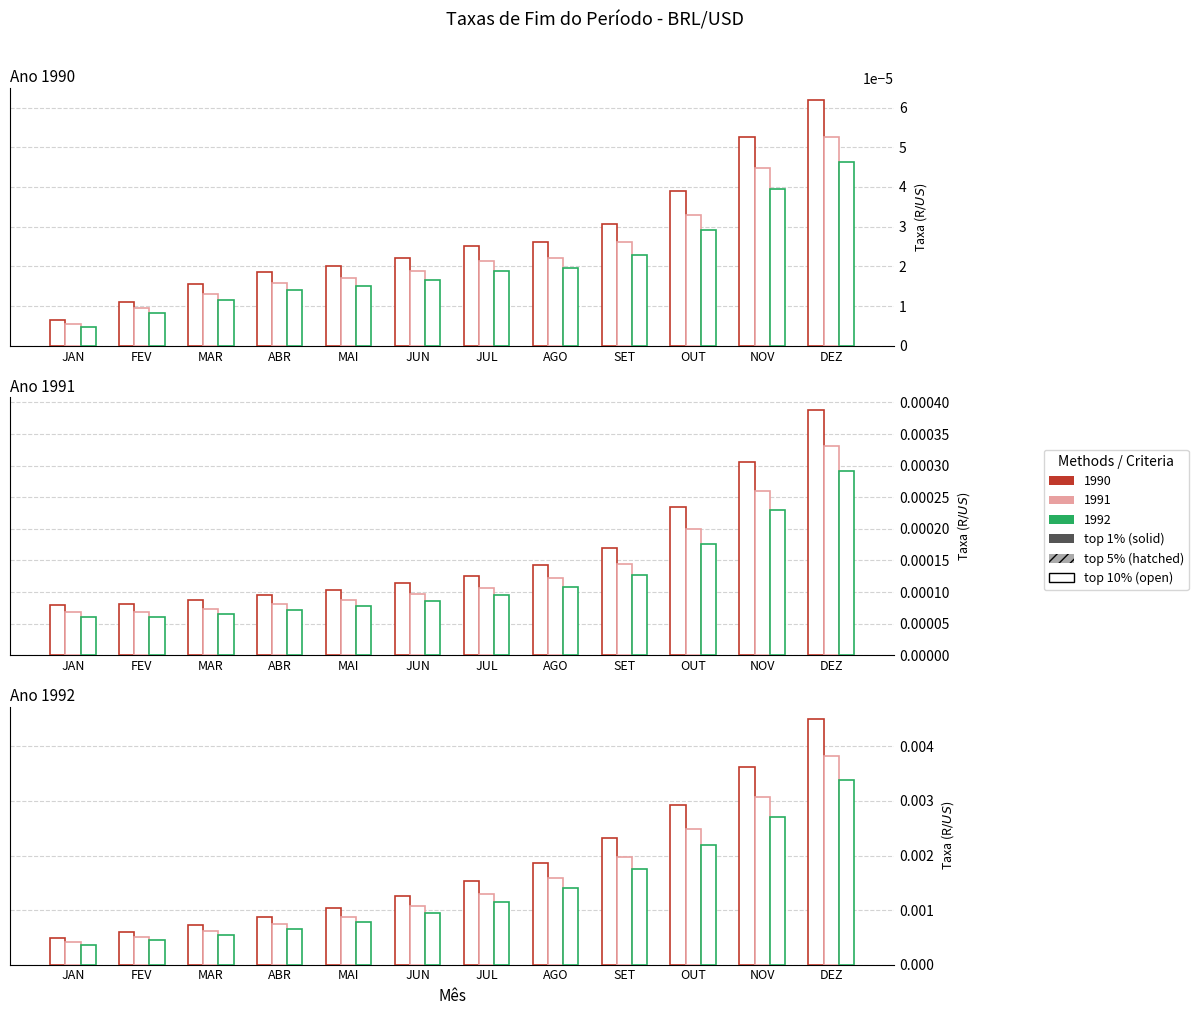

How many groups of bars are there?

12